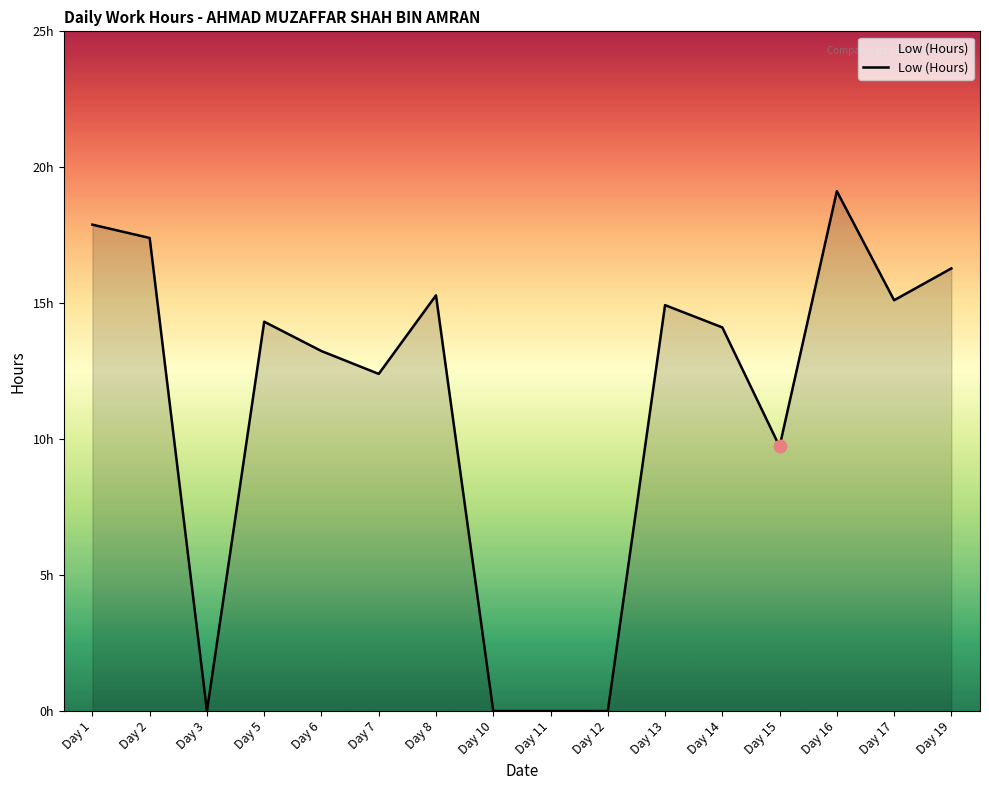

What is the change in value from Day 2 to Day 14?

-3.3